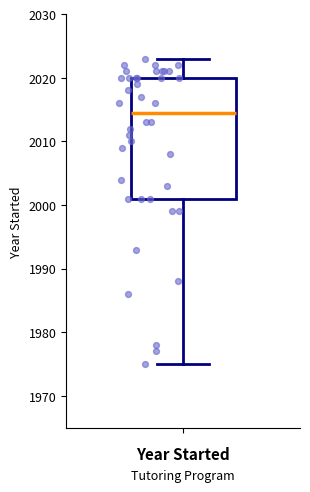

Where does the median line of the box sit on the y-axis? The values are not printed on the chart, so give them approximately, as read against the axis.

2015